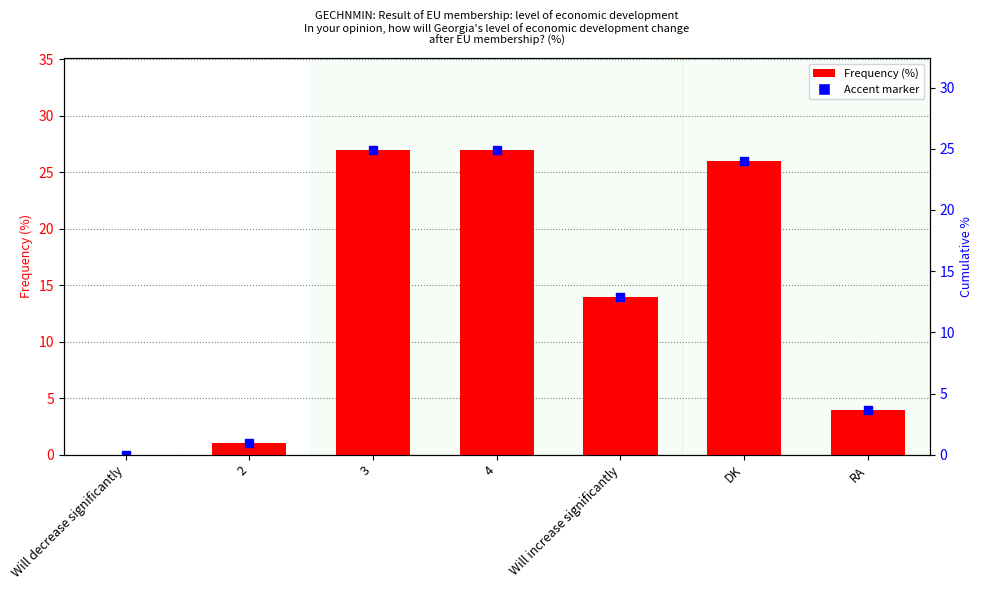

At which label is the value closest to 13?

Will increase significantly